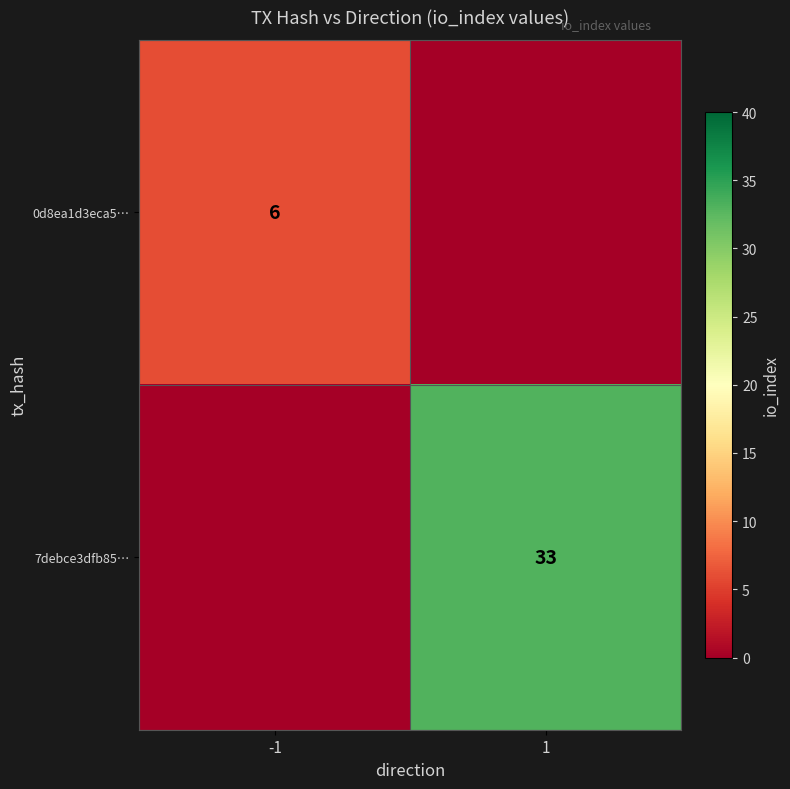

The 7debce3dfb85… series shows 7 at 1. True or false?

False